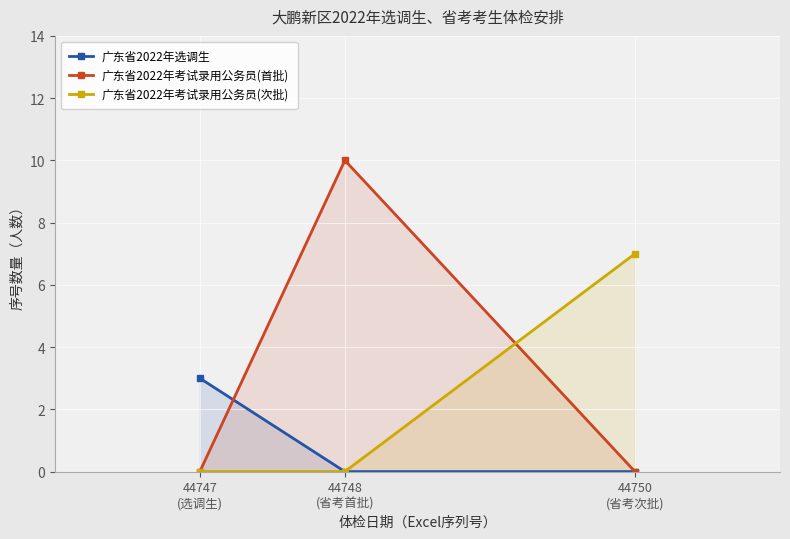

What is the label of the 2nd point from the right?

44748
(省考首批)